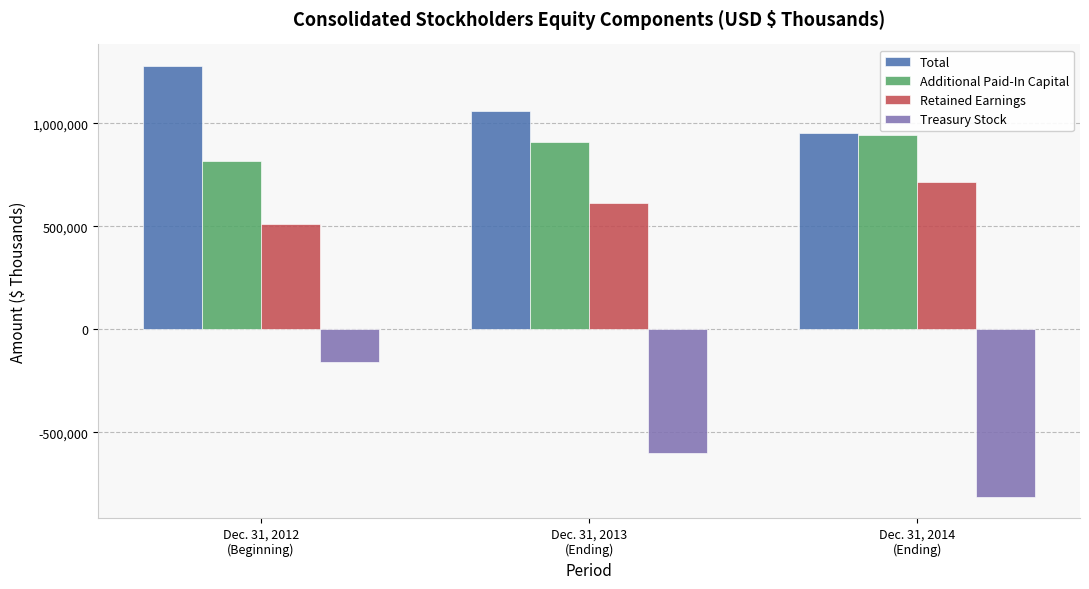

How many bars are there in total?

12